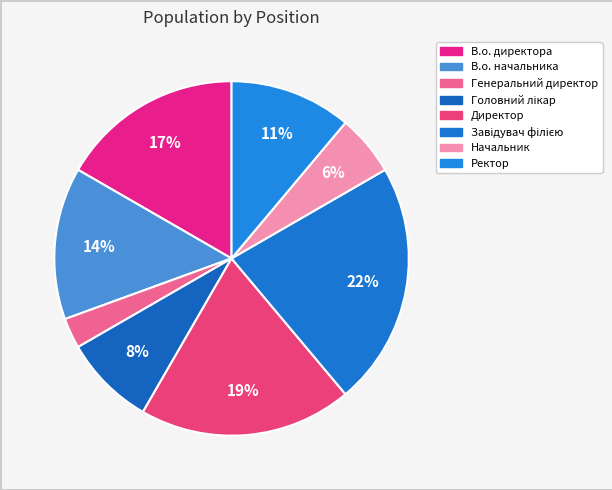

To the nearest percent, what percentage of the pie is Головний лікар?

8%